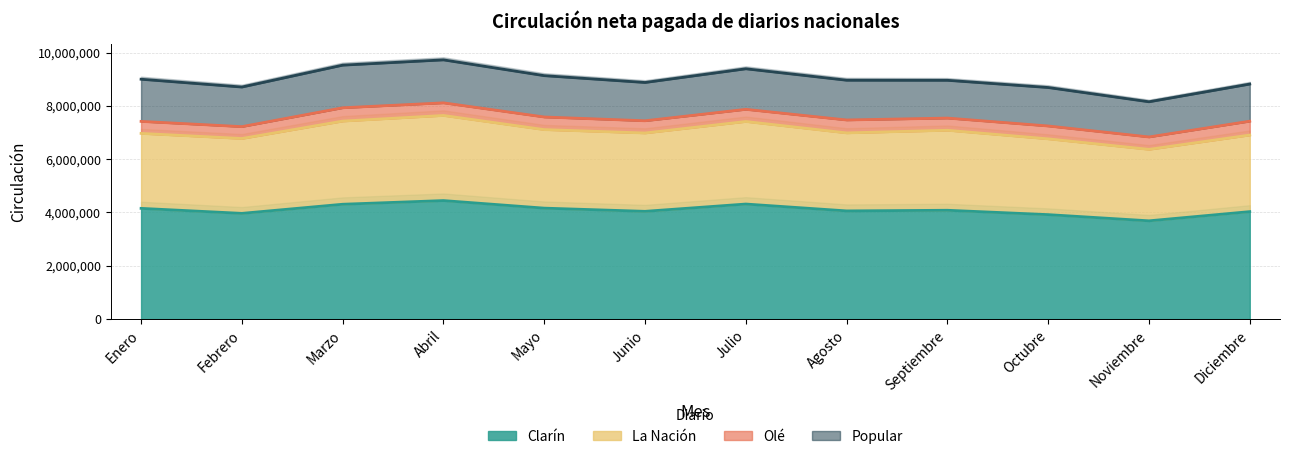

True or false: Popular has a value of 421865 at Enero.

False